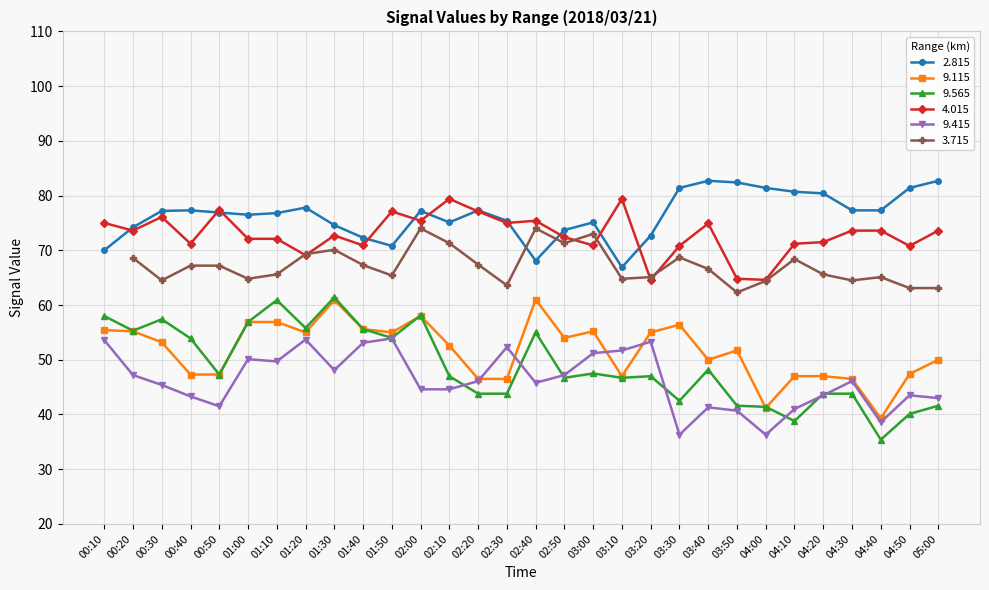

True or false: 2.815 has more than 1 points higher than both neighbors.

True